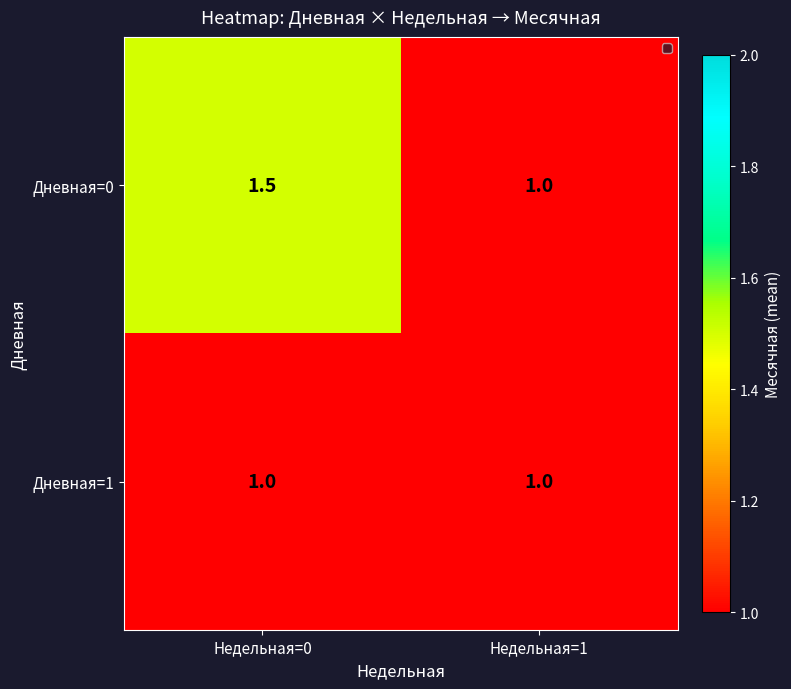

Which series has the largest range (max minus min)?

Дневная=0